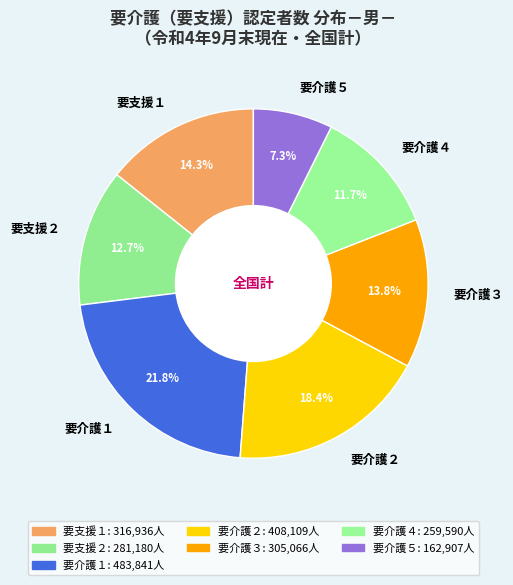

Is there a majority slice in this chart?

No